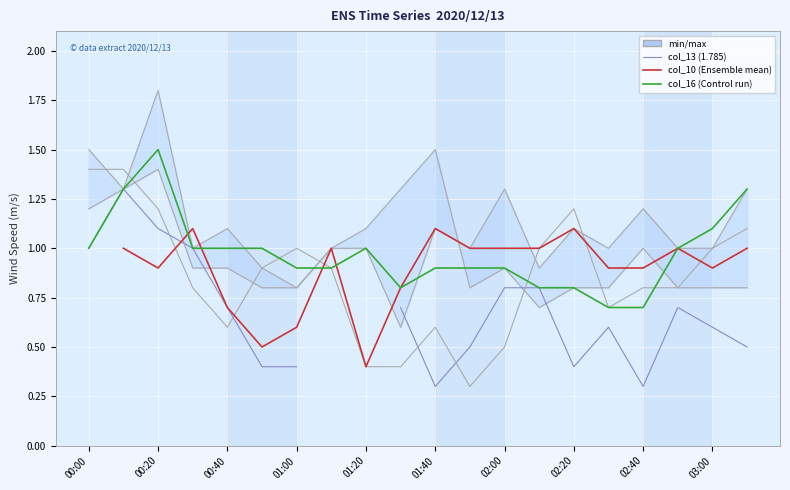

Between 19 and 10, which is larger?

10